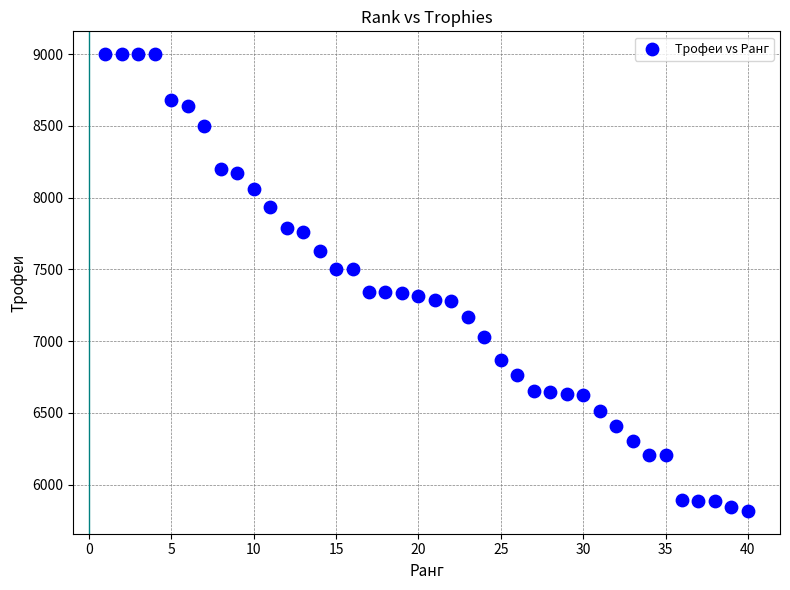

What is the range of X values (max minus min)?

39